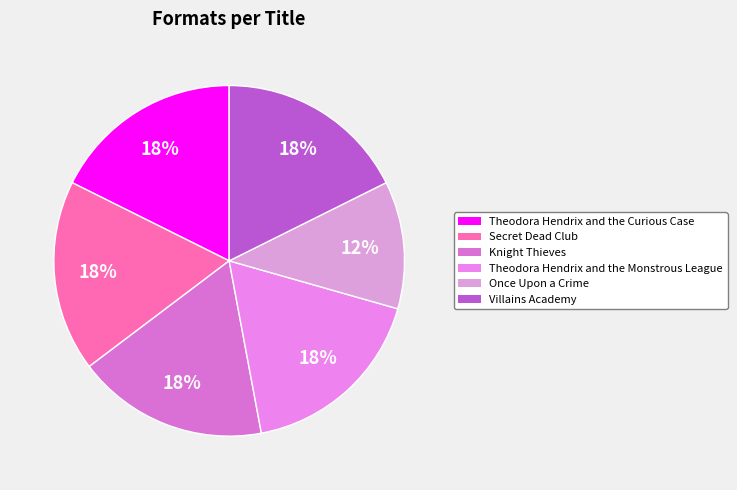

How many segments does this pie chart have?

6